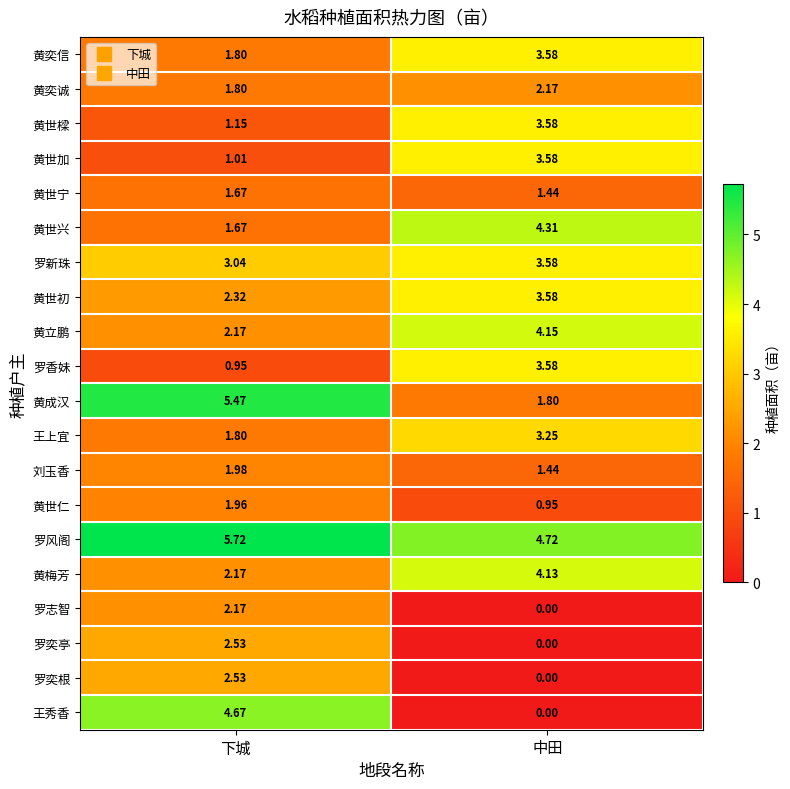

At which category is the sum across all series the highest?

中田